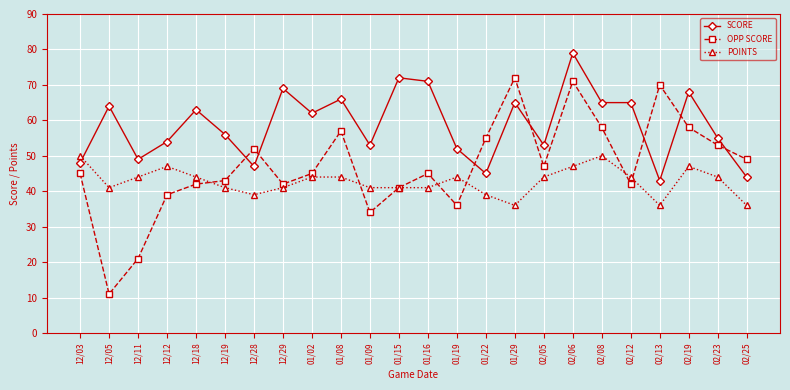

How many lines are shown in the chart?

3